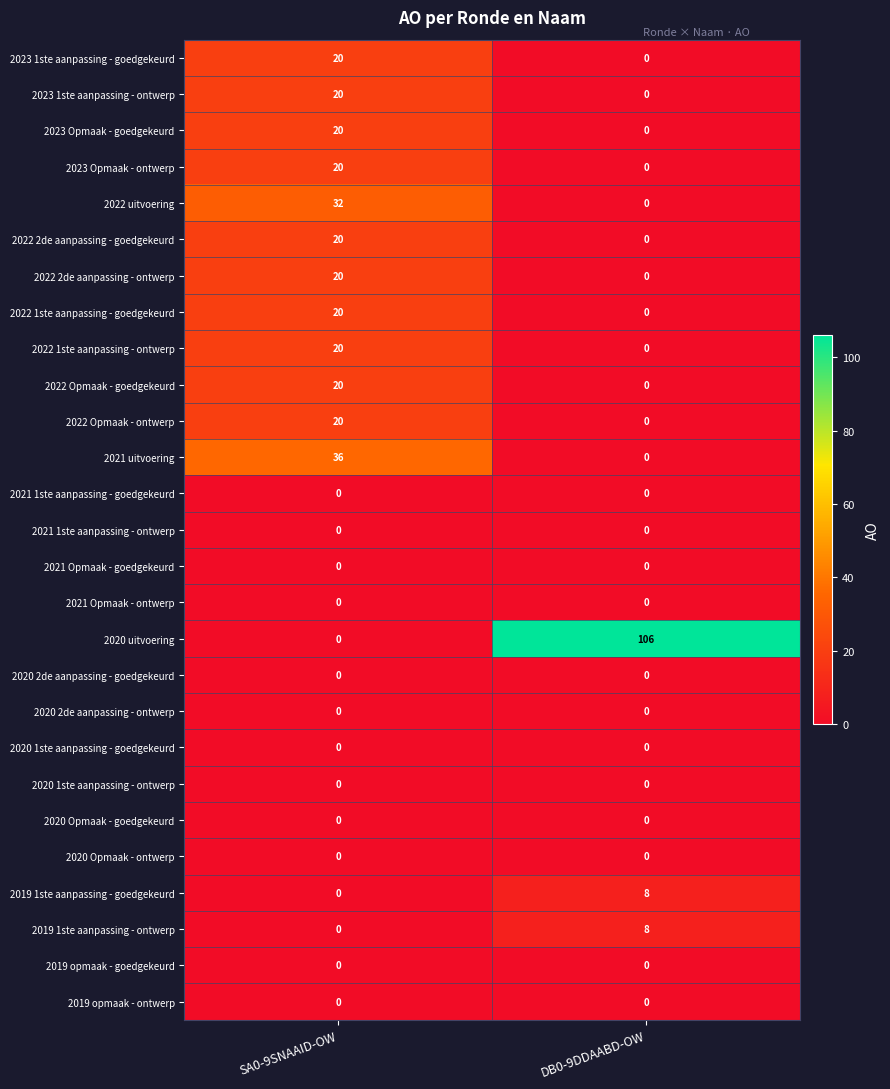

How many data points in 2022 2de aanpassing - ontwerp are less than 20?

1